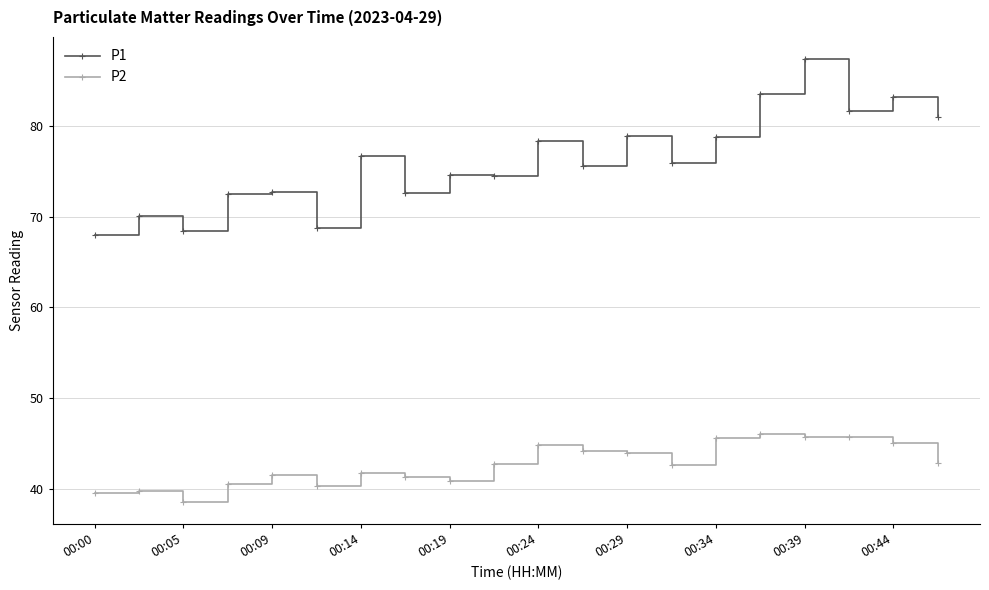

Which series has the largest range (max minus min)?

P1